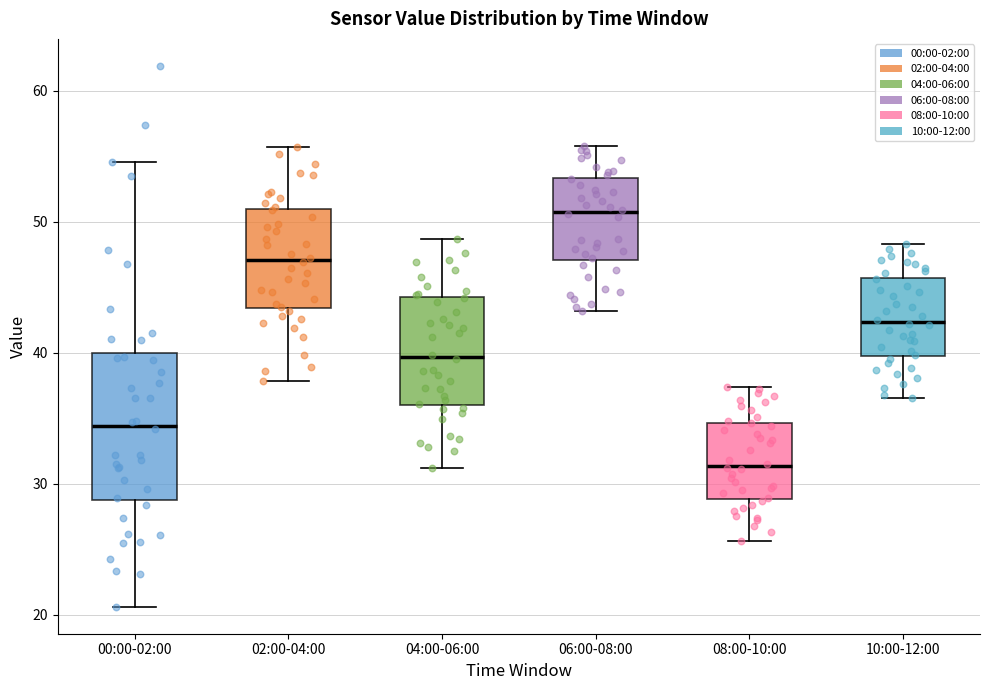

Which box's median line is the highest?

06:00-08:00